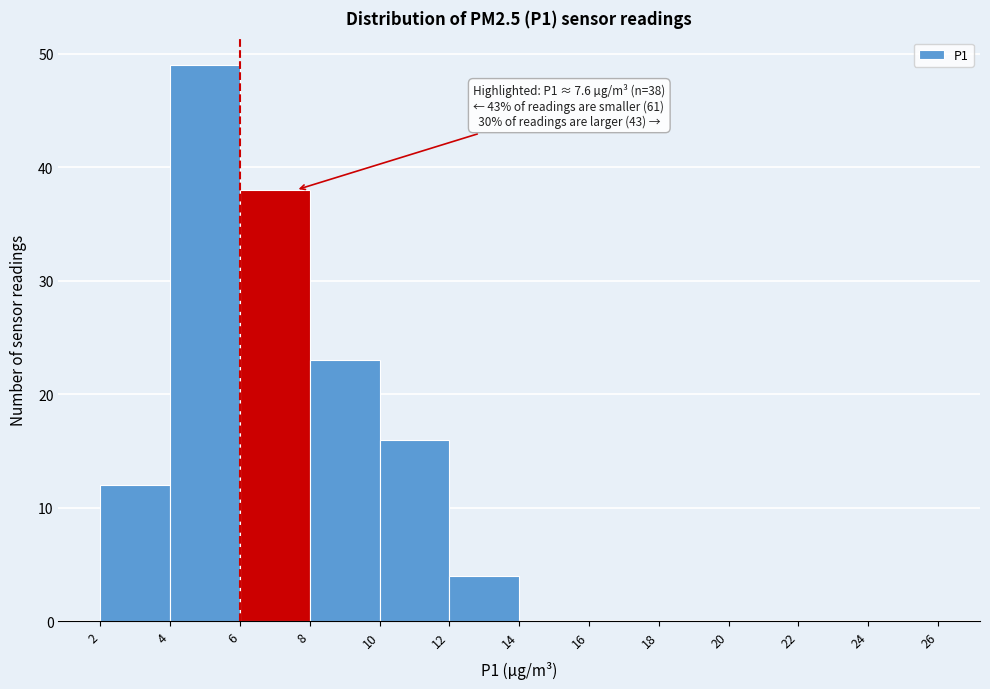

Which range on the x-axis has the tallest bar?

4 to 6